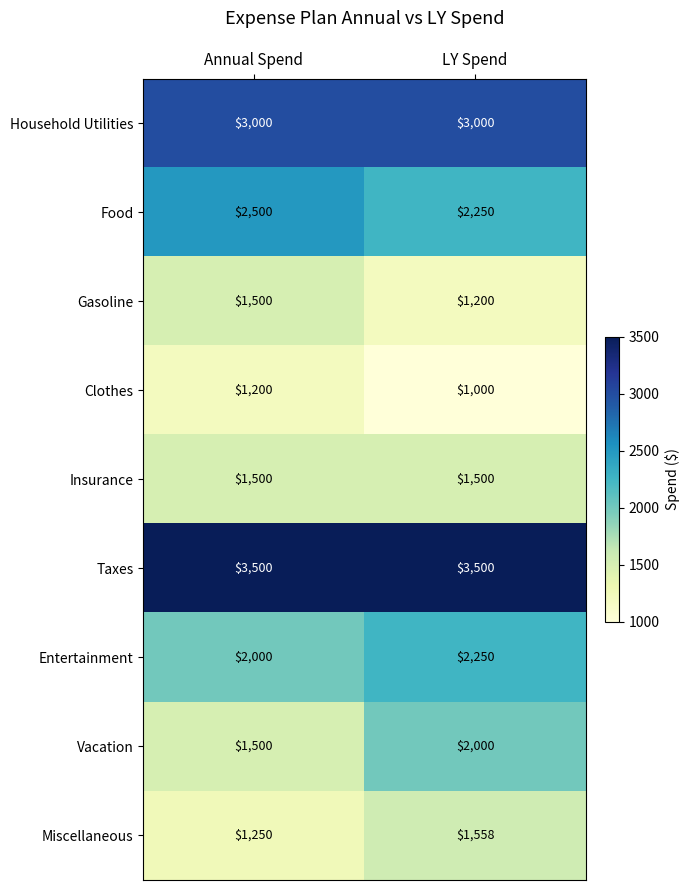

Reading left to right, list all the values displayed in this chart.

Household Utilities: 3000	3000
Food: 2500	2250
Gasoline: 1500	1200
Clothes: 1200	1000
Insurance: 1500	1500
Taxes: 3500	3500
Entertainment: 2000	2250
Vacation: 1500	2000
Miscellaneous: 1250	1558